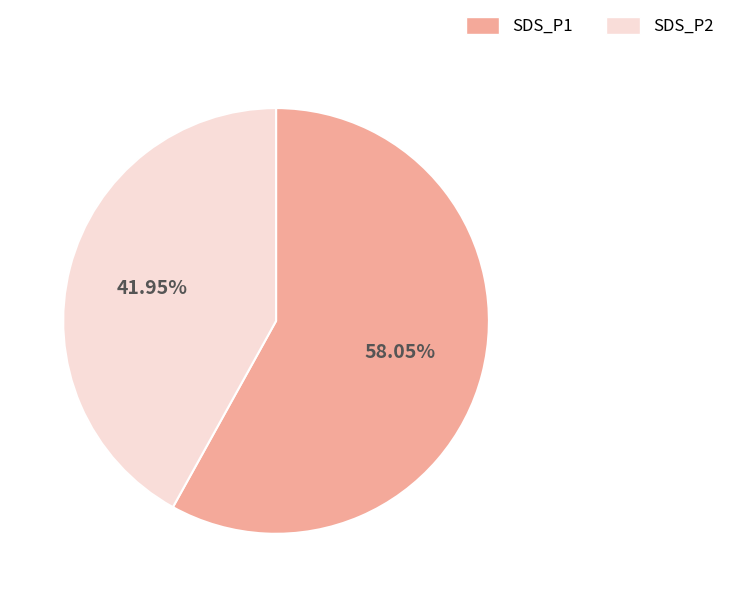

Count the number of slices in the pie.

2